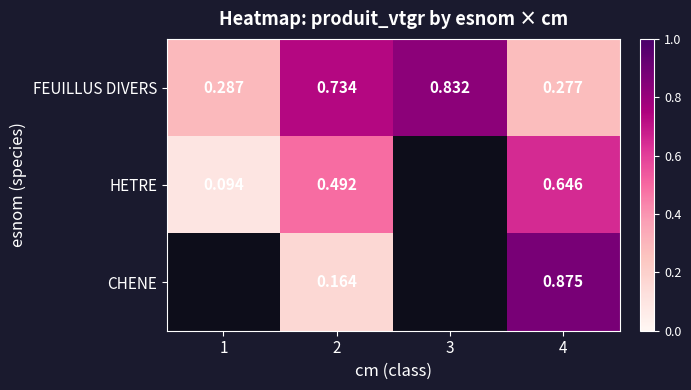

At which category is the sum across all series the highest?

4